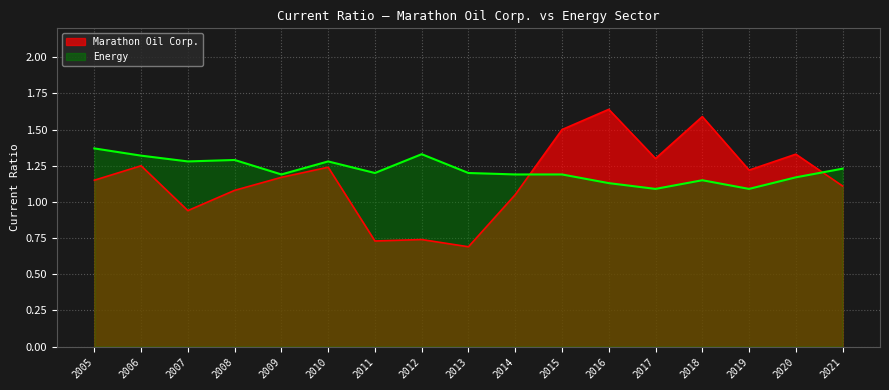

What is the maximum value for Marathon Oil Corp.?

1.6